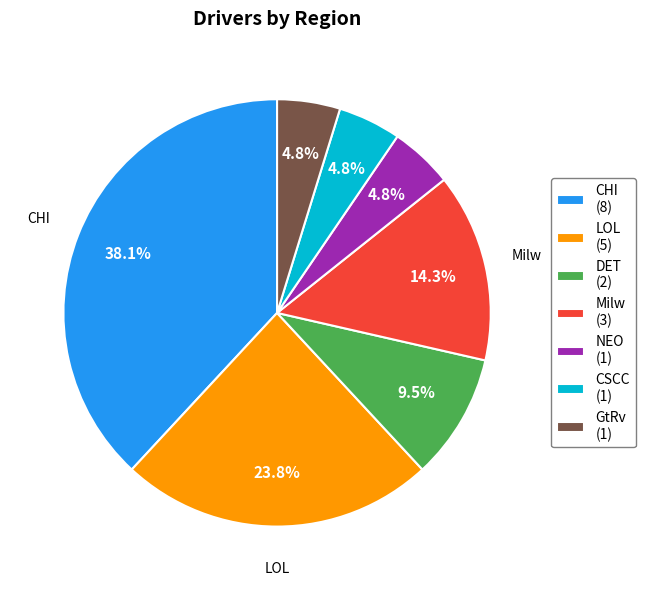

To the nearest percent, what is the combined percentage of Milw and CSCC?

19%